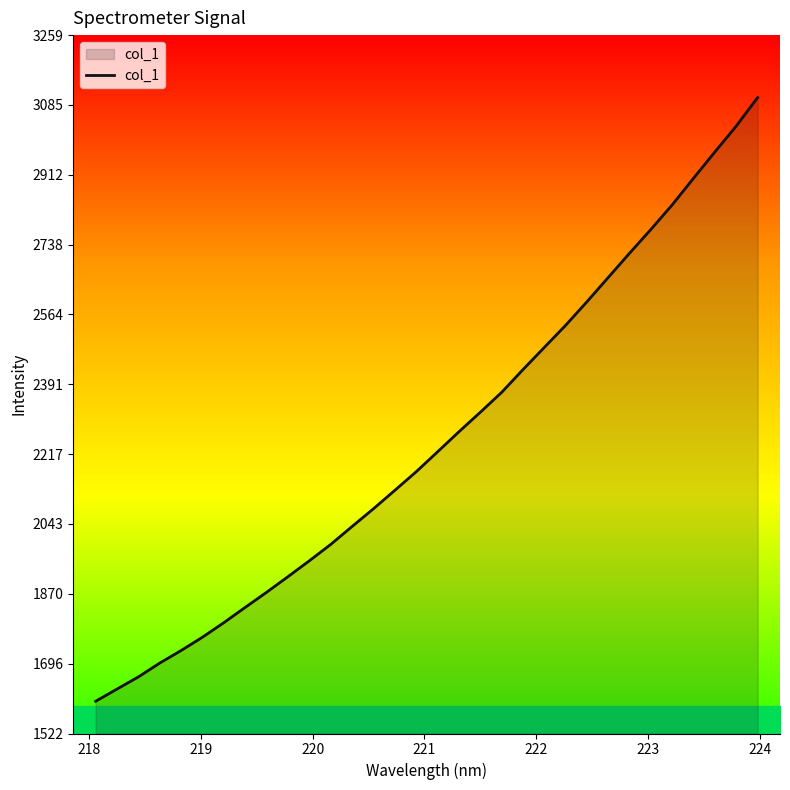

What is the difference between the maximum and minimum values?

1501.4